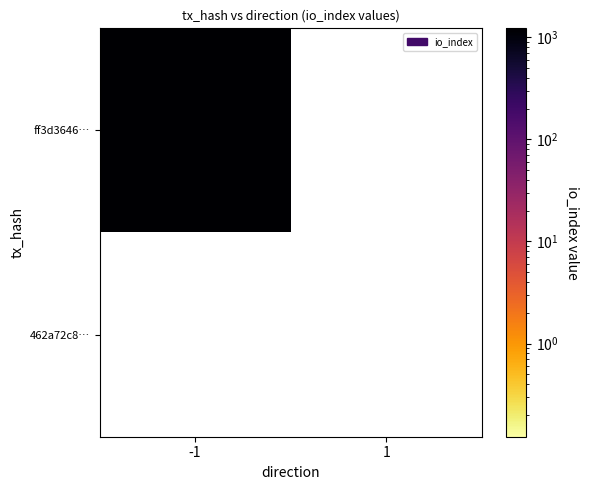

Between -1 and 1, which series saw the biggest shift?

ff3d364625bcdcac5c1767e9399e3a7ea8b5eaf